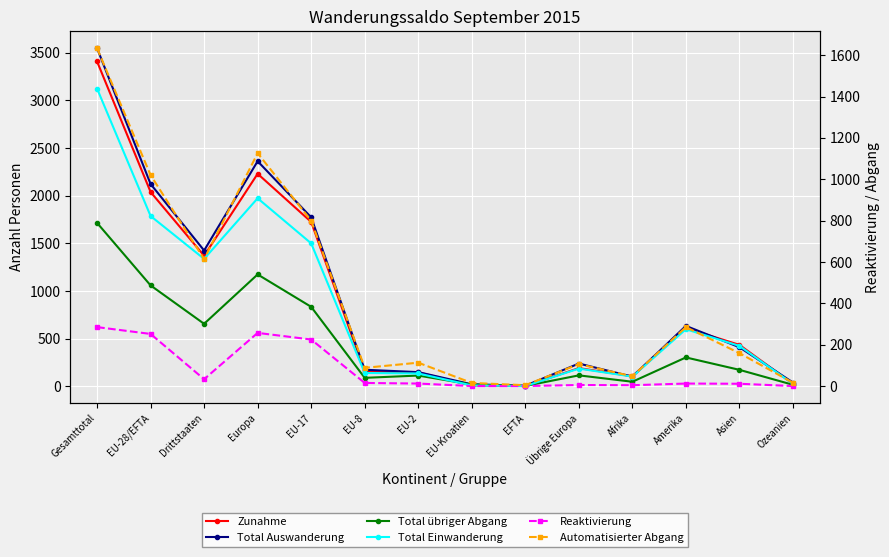

What value does the Total übriger Abgang series have at Afrika?

48